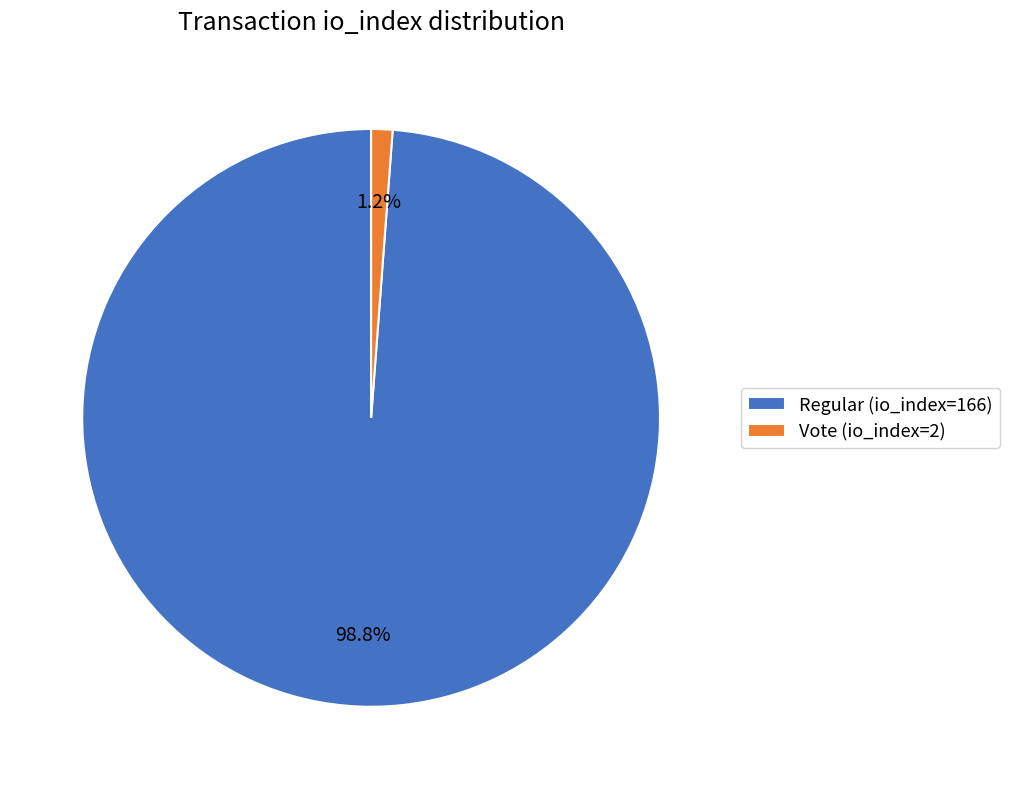

What is the majority slice?

Regular (io_index=166)